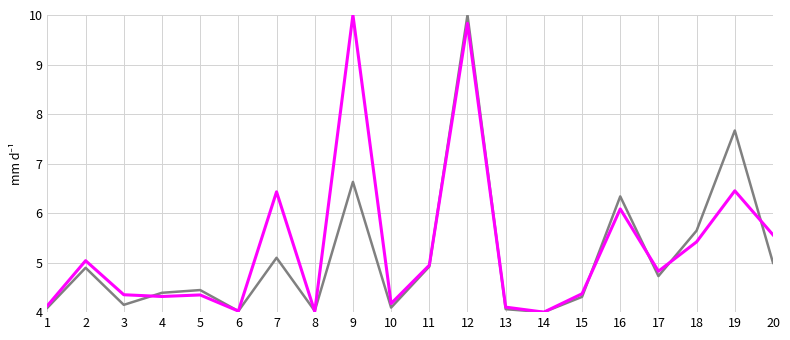

Count the number of categories in the chart.

20